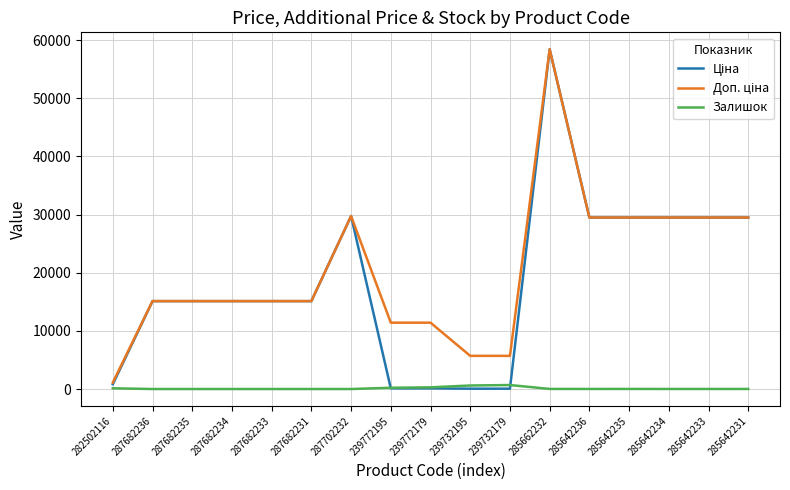

What is the maximum value shown in the chart?

58426.5